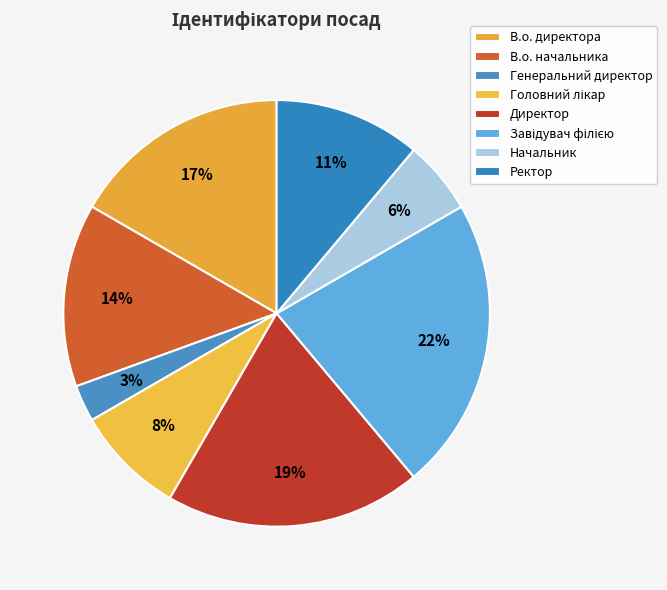

How many segments does this pie chart have?

8